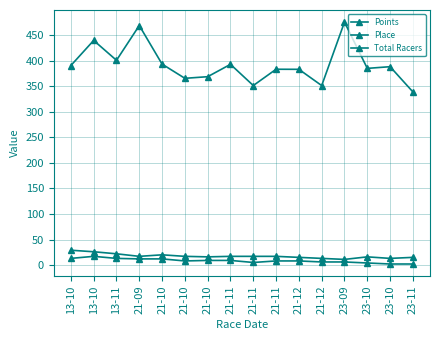

Count the number of data series in this chart.

3